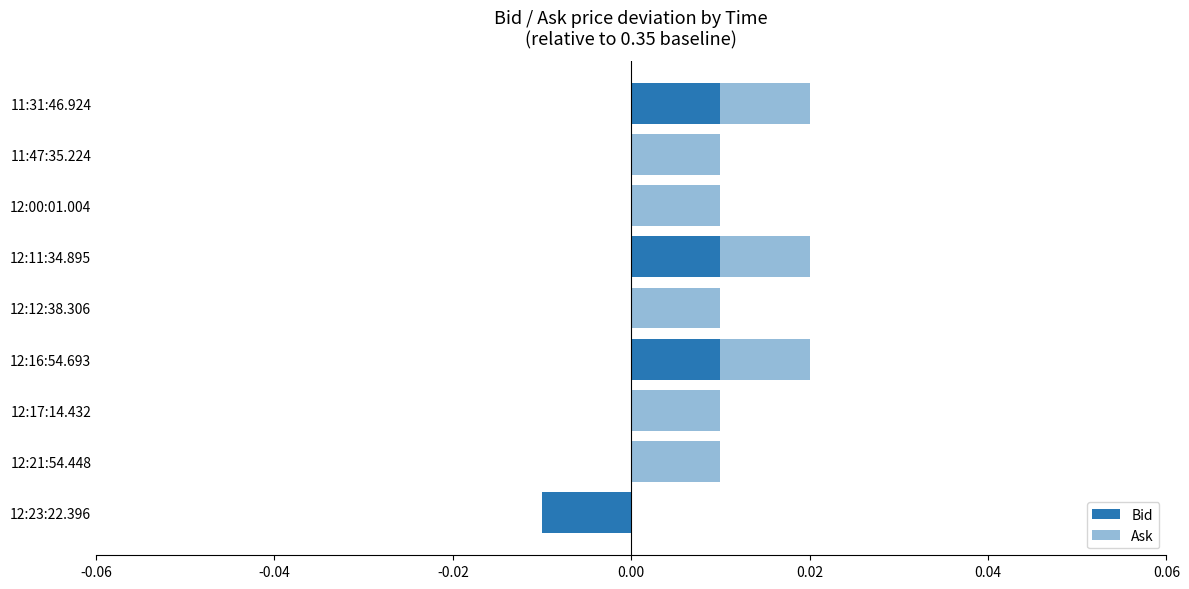

Between 12:17:14.432 and 11:47:35.224, which series saw the biggest shift?

Bid